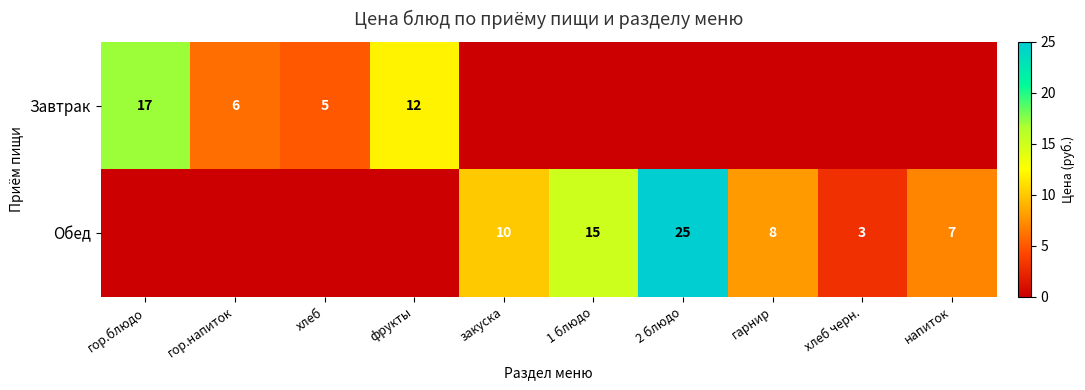

Between гарнир and хлеб, which is larger?

хлеб